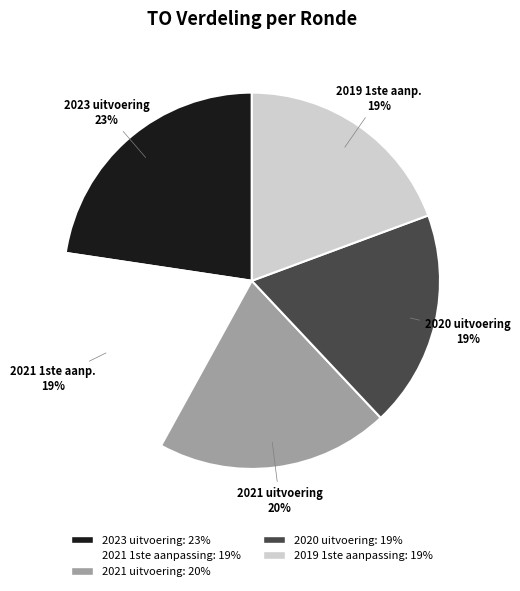

To the nearest percent, what is the average slice percentage?

20%